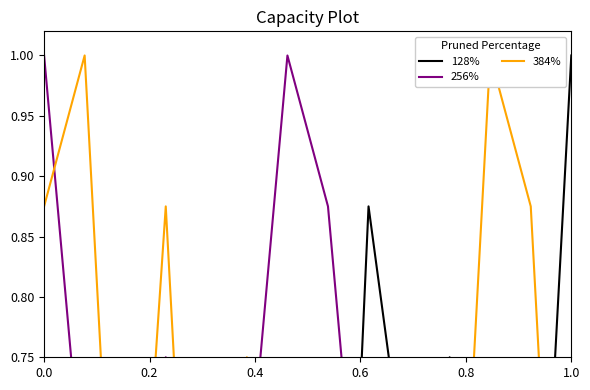

Rank the series by their maximum value, from highest to lowest.

128%, 256%, 384%